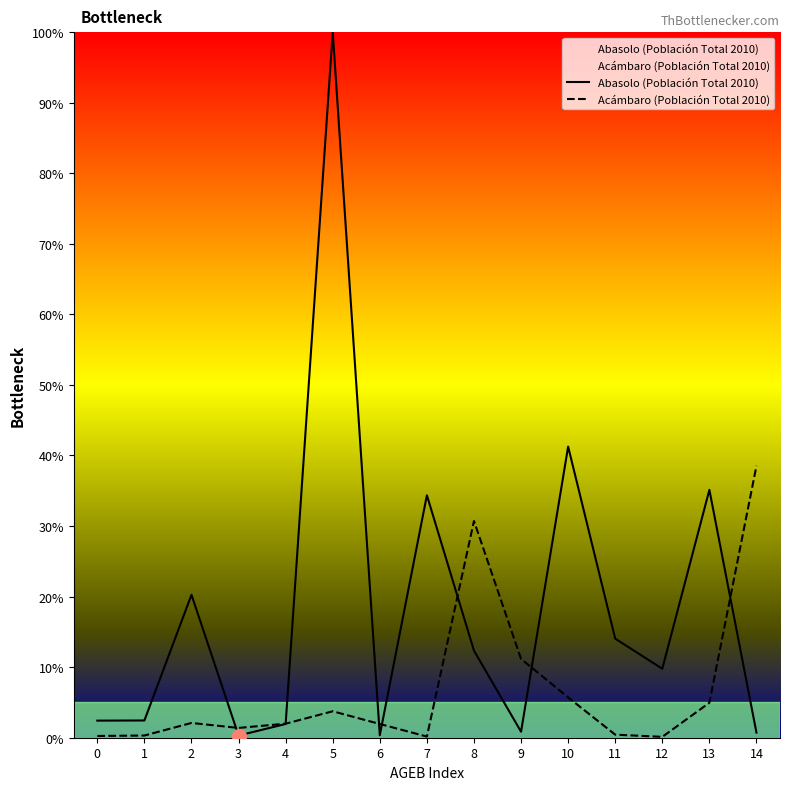

Reading right to left, what are all the values shown in this chart?

Abasolo (Población Total 2010): 0.7	35.1	9.8	14.0	41.3	0.8	12.3	34.4	0.4	100.0	1.9	0.3	20.3	2.4	2.4
Acámbaro (Población Total 2010): 38.5	5.0	0.1	0.4	5.7	11.2	30.7	0.2	1.9	3.7	2.0	1.4	2.1	0.3	0.2